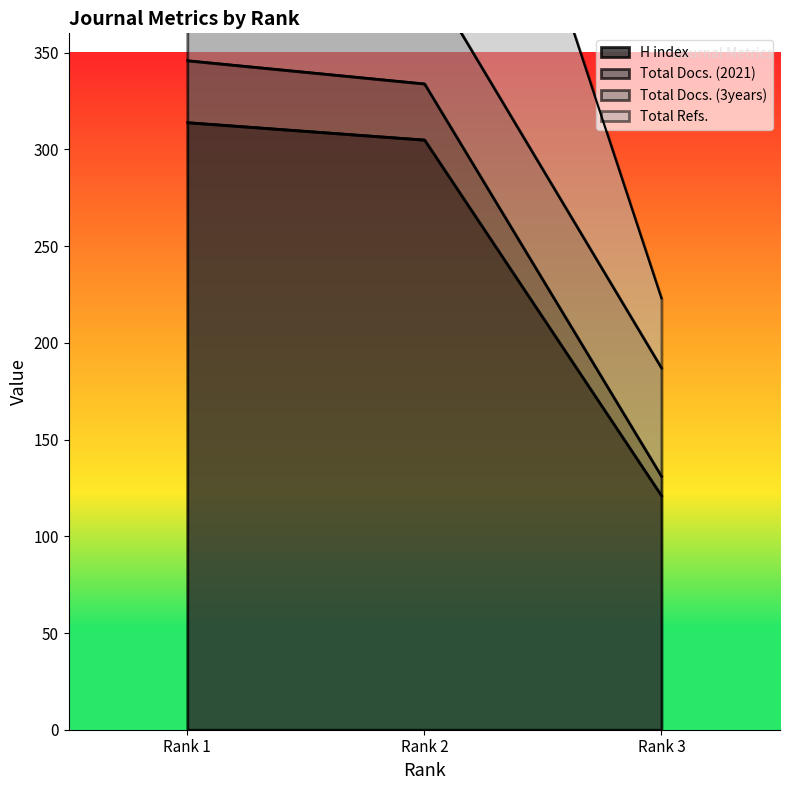

Is the value of Total Docs. (2021) at Rank 3 greater than the value of H index at Rank 2?

No